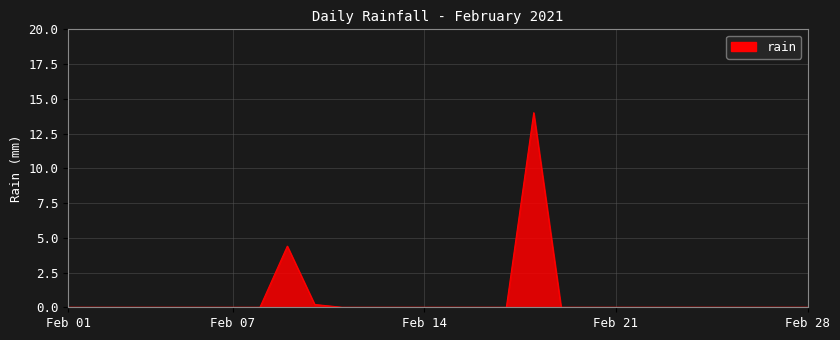

Reading left to right, what are all the values shown in this chart?

0.0	0.0	0.0	0.0	0.0	0.0	0.0	0.0	4.4	0.2	0.0	0.0	0.0	0.0	0.0	0.0	0.0	14.0	0.0	0.0	0.0	0.0	0.0	0.0	0.0	0.0	0.0	0.0